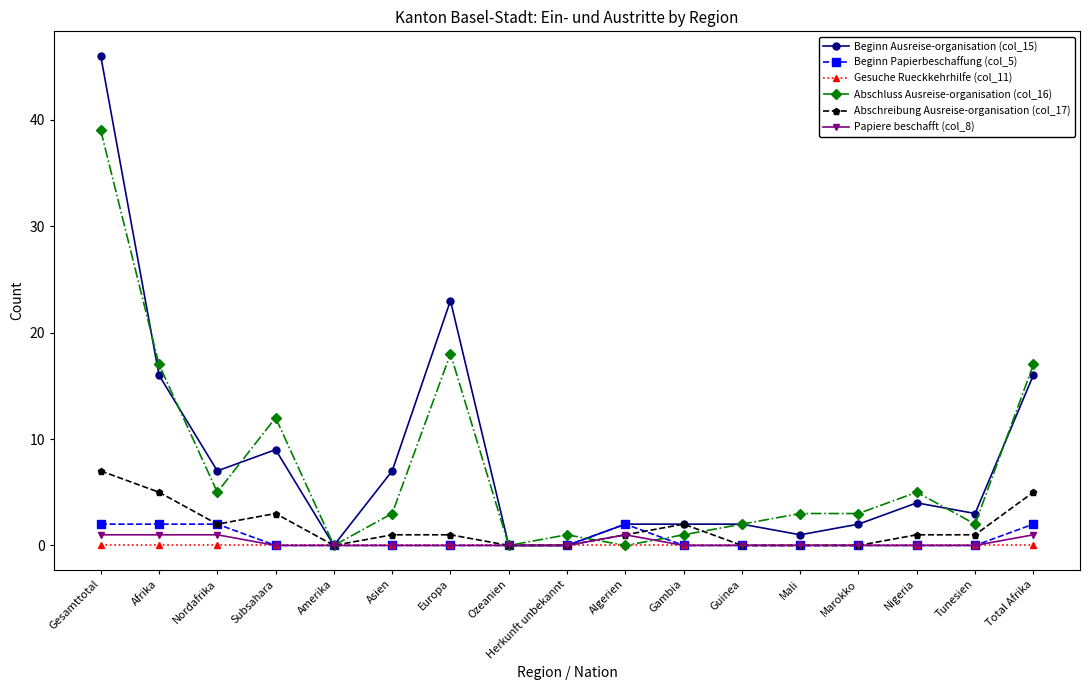

Does the chart have visible grid lines?

No